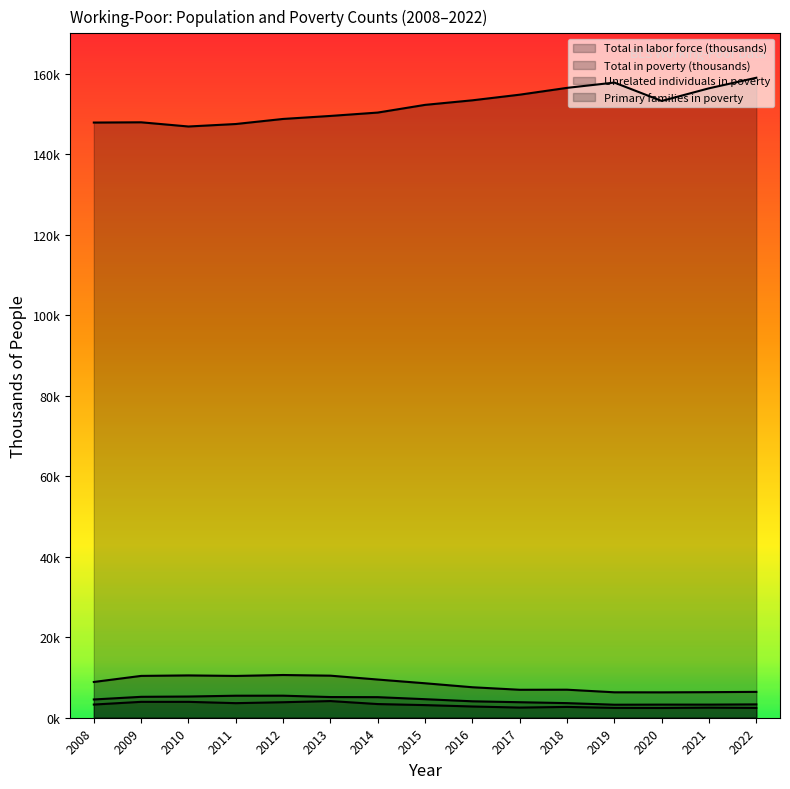

Does the chart have visible grid lines?

No